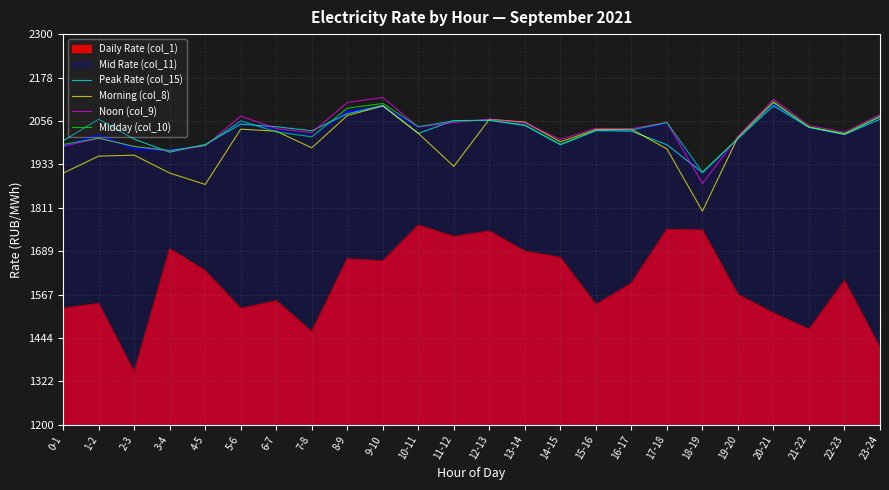

At which category is the sum across all series the highest?

9-10